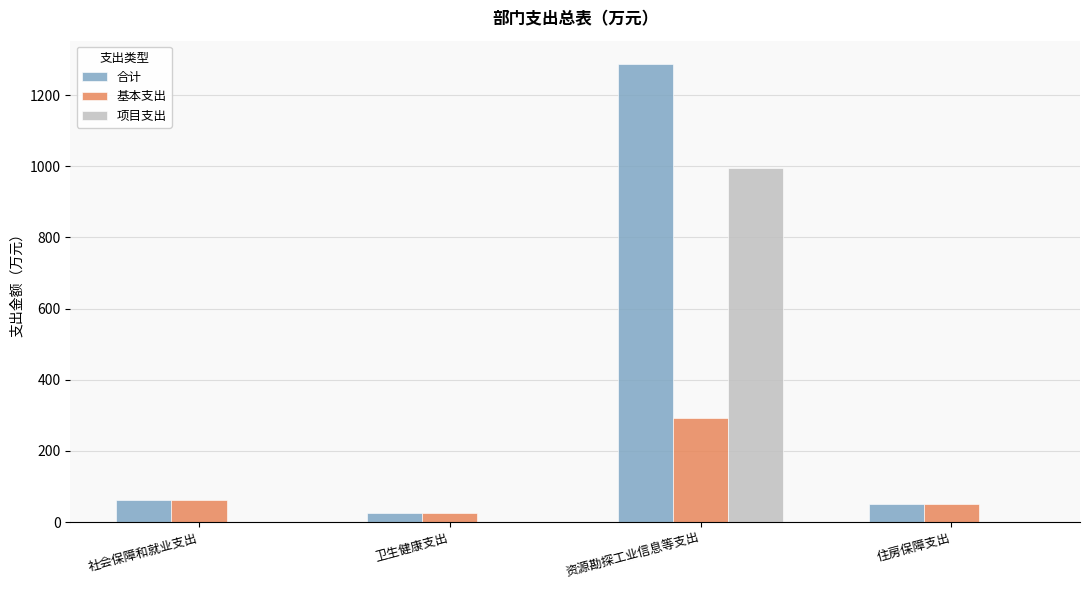

How many data points in 项目支出 are above 0?

1